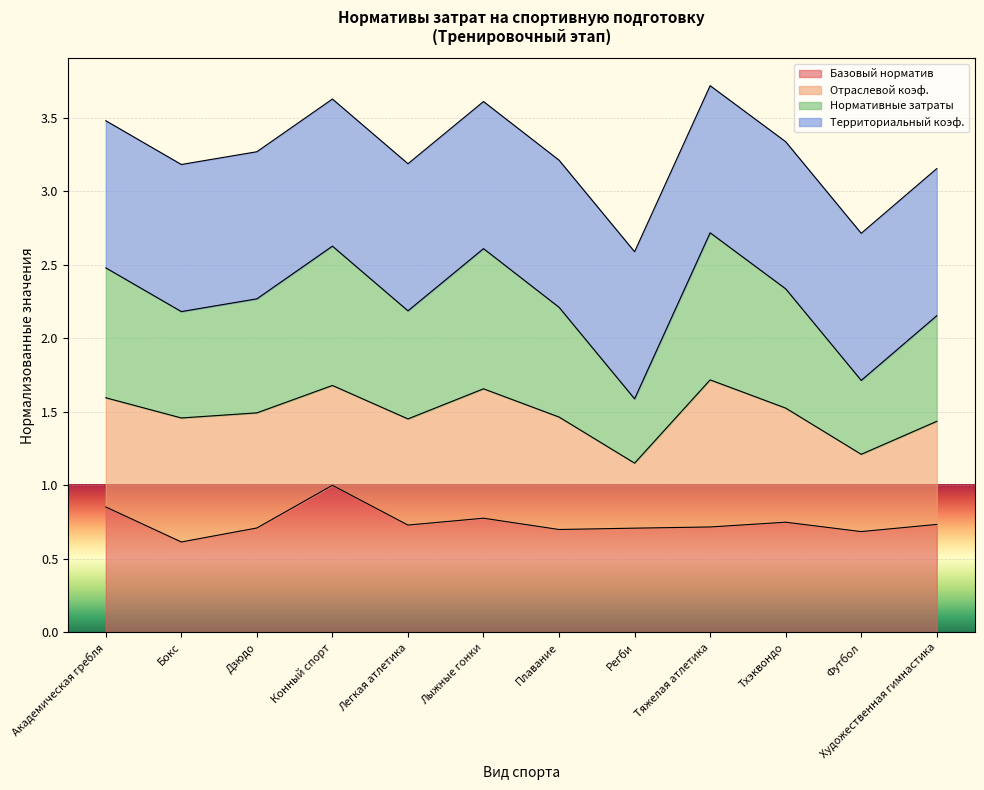

What position from the left is Бокс?

2